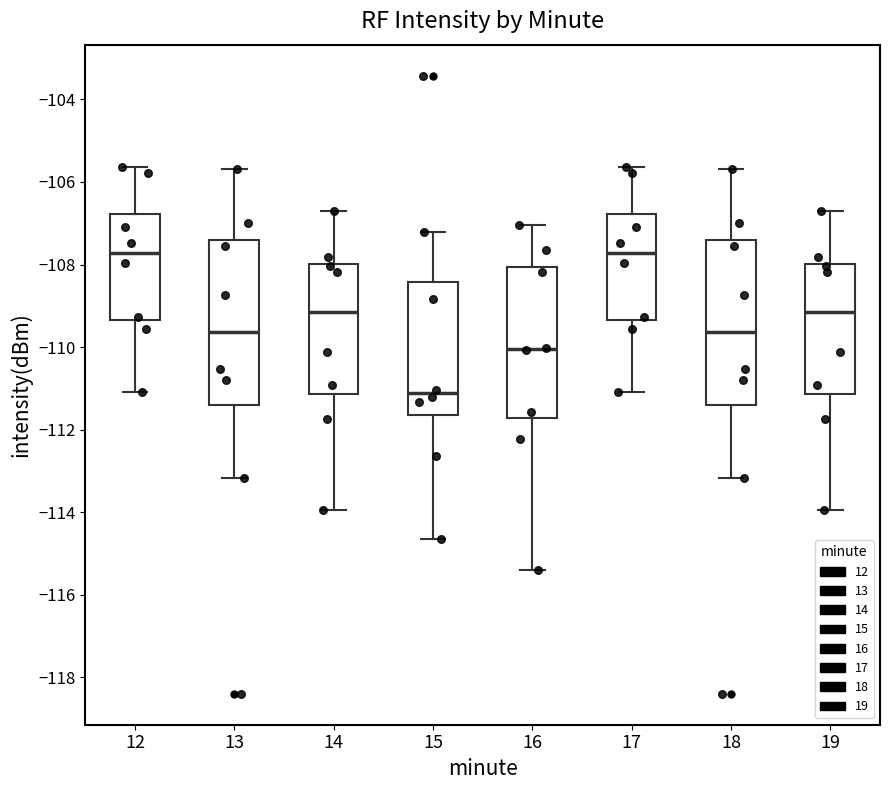

Reading left to right, transcribe this box plot: for each box, give where its median line is, the range the box spans, and where its two whiskers end, as read against the y-axis. The values are not printed on the chart, so give them approximately, as read against the axis.

12: median -107.8, box -109.4 to -106.8, whiskers -111.0 to -105.6
13: median -109.6, box -111.4 to -107.4, whiskers -113.2 to -105.6
14: median -109.2, box -111.2 to -108.0, whiskers -114.0 to -106.6
15: median -111.2, box -111.6 to -108.4, whiskers -114.6 to -107.2
16: median -110.0, box -111.8 to -108.0, whiskers -115.4 to -107.0
17: median -107.8, box -109.4 to -106.8, whiskers -111.0 to -105.6
18: median -109.6, box -111.4 to -107.4, whiskers -113.2 to -105.6
19: median -109.2, box -111.2 to -108.0, whiskers -114.0 to -106.6